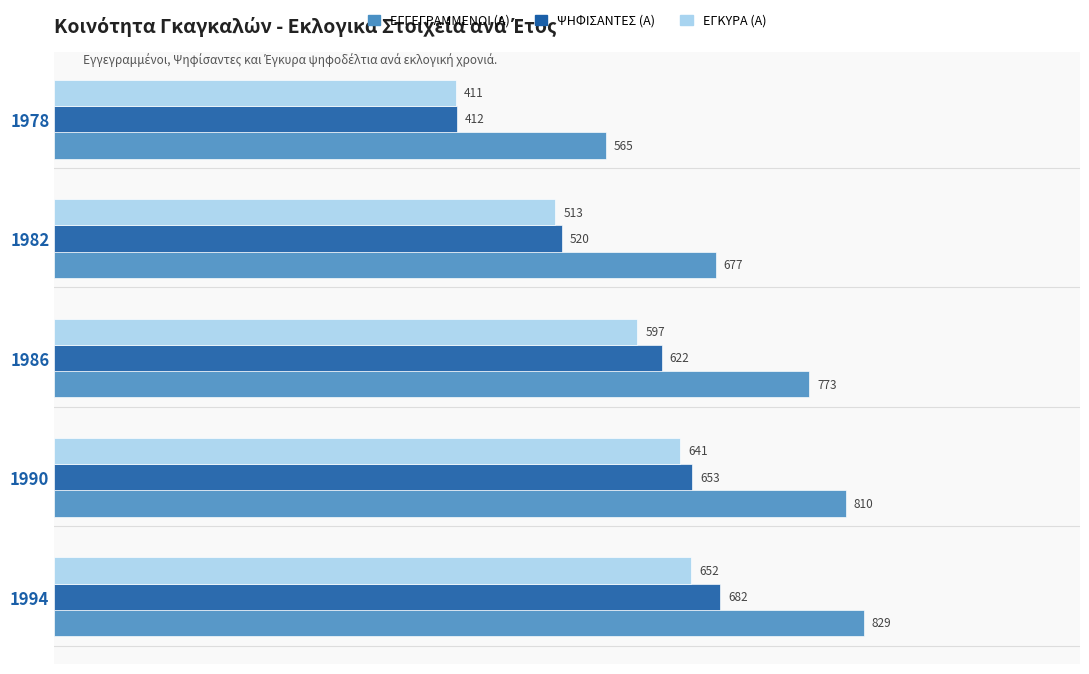

True or false: ΨΗΦΙΣΑΝΤΕΣ (Α) has a value of 283 at 1990.

False